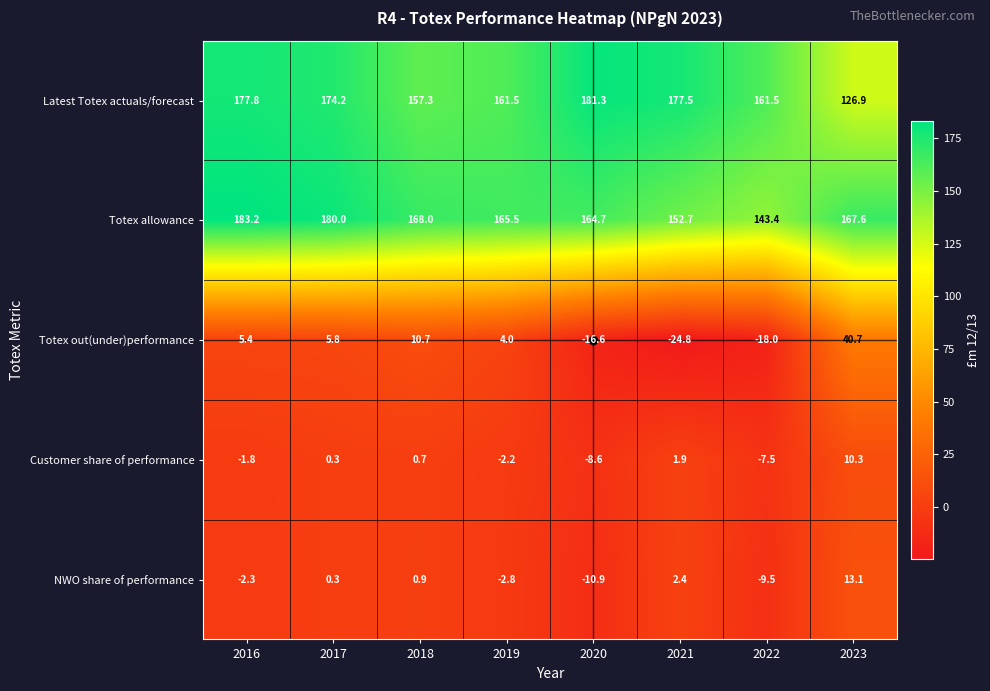

What is the difference between the highest and lowest values at 2019?

168.3